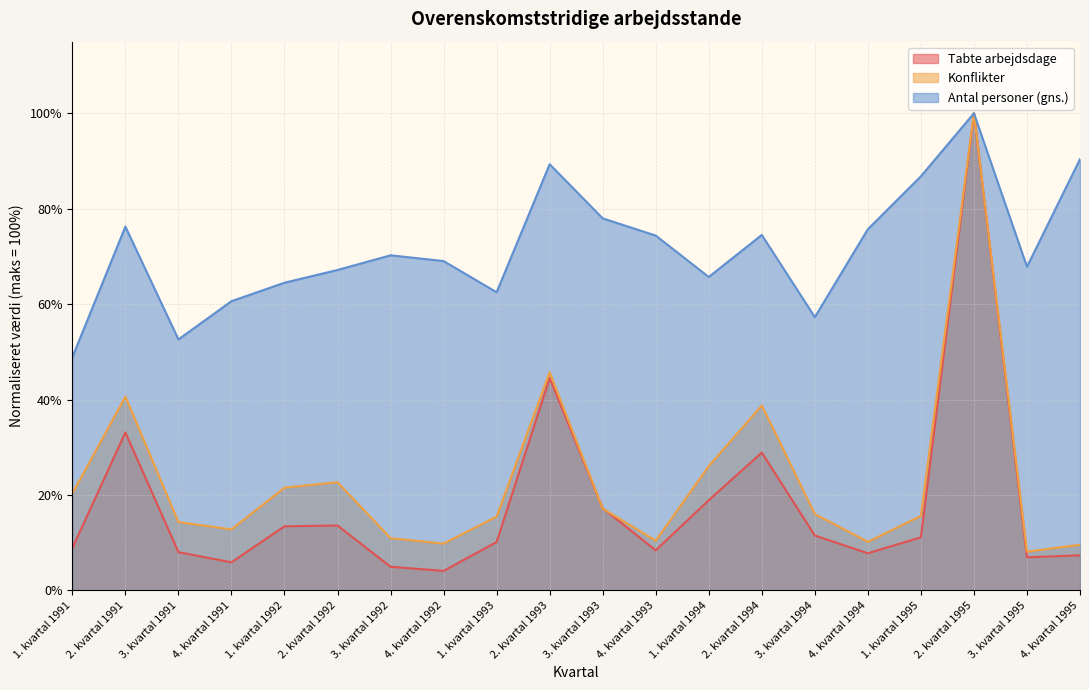

True or false: Tabte arbejdsdage and Antal personer intersect in this chart.

False